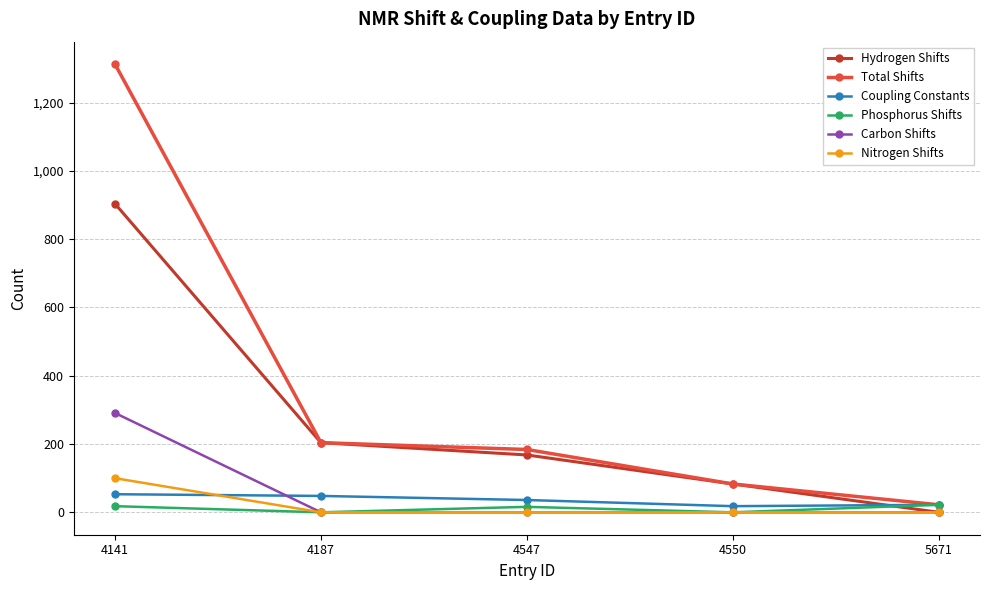

Which series has the widest spread of values?

Total Shifts